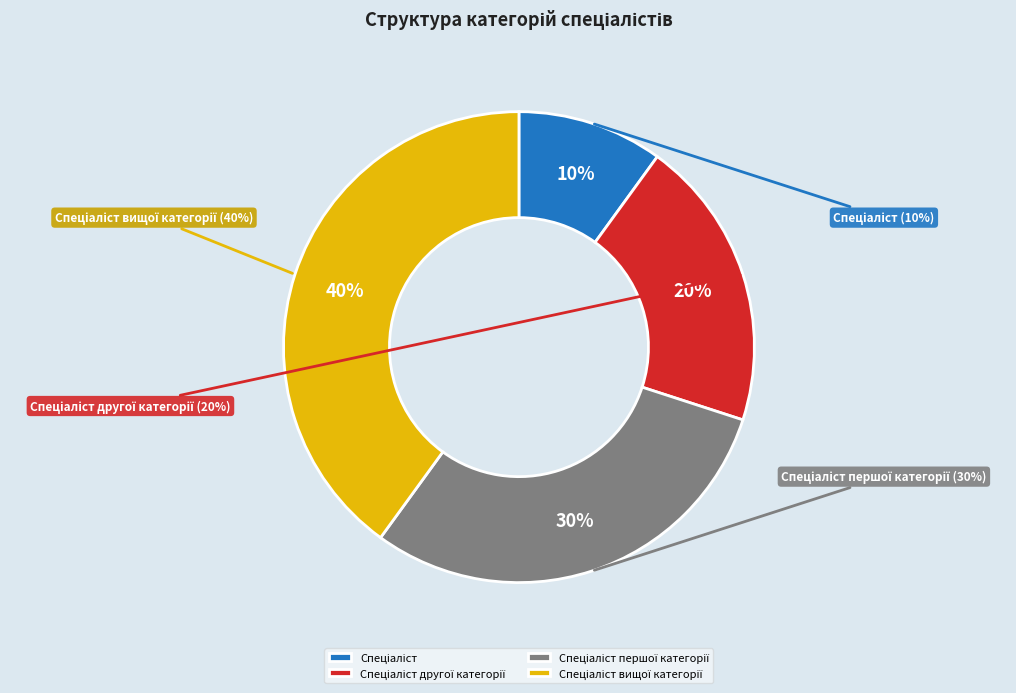

What is the smallest slice in the pie chart?

Спеціаліст